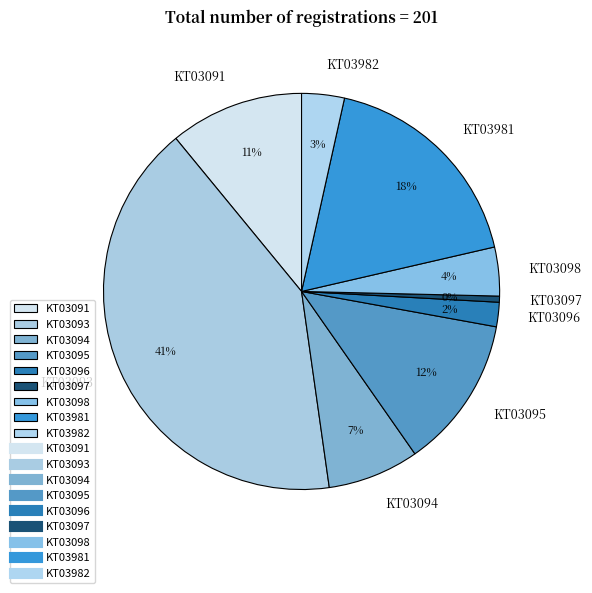

To the nearest percent, what percentage of the pie is KT03096?

2%